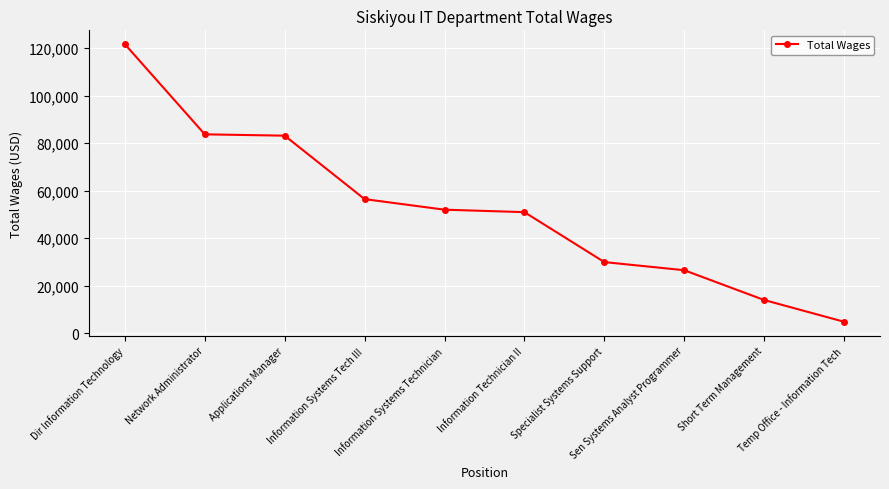

Count the number of data series in this chart.

1